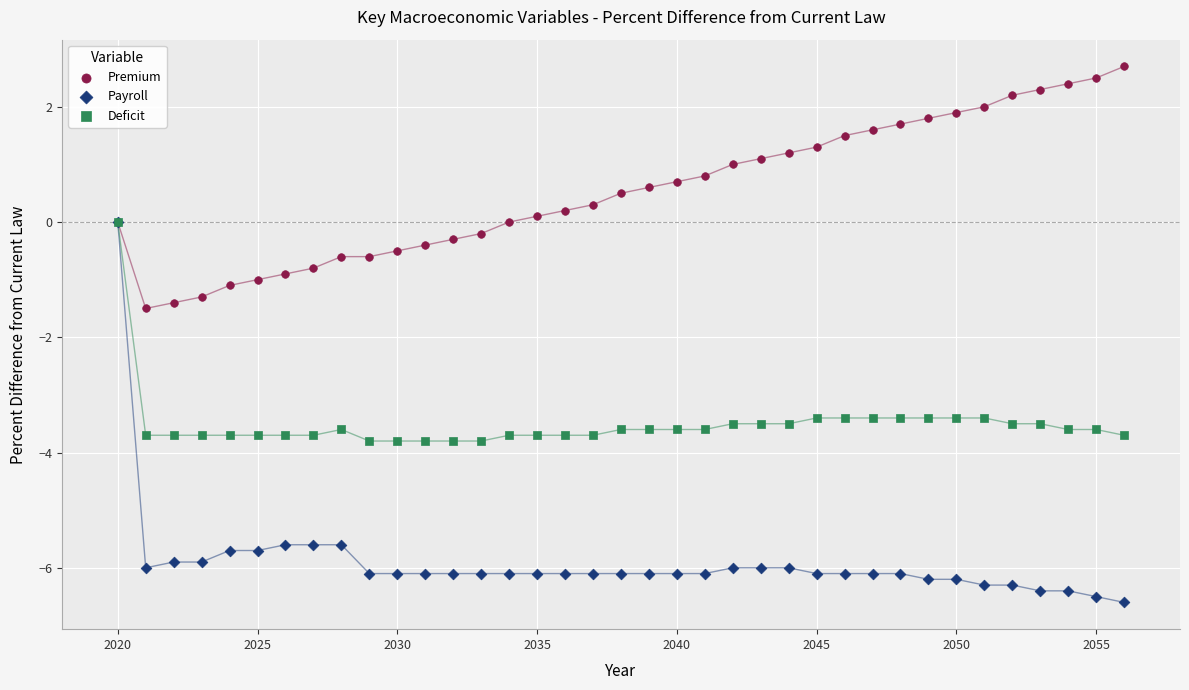

What are all the series names shown in the legend?

Premium, Payroll, Deficit